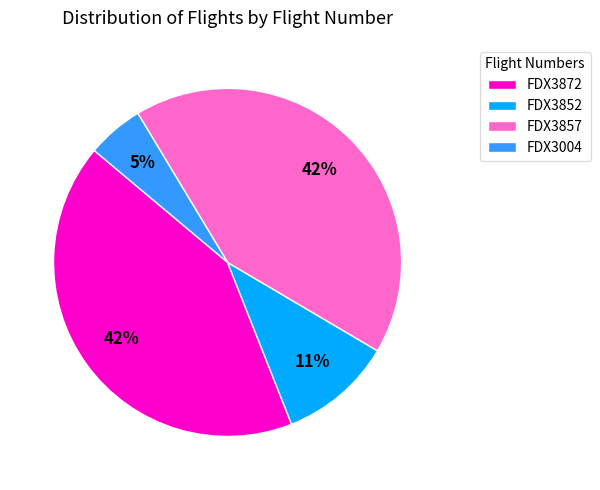

How many segments does this pie chart have?

4